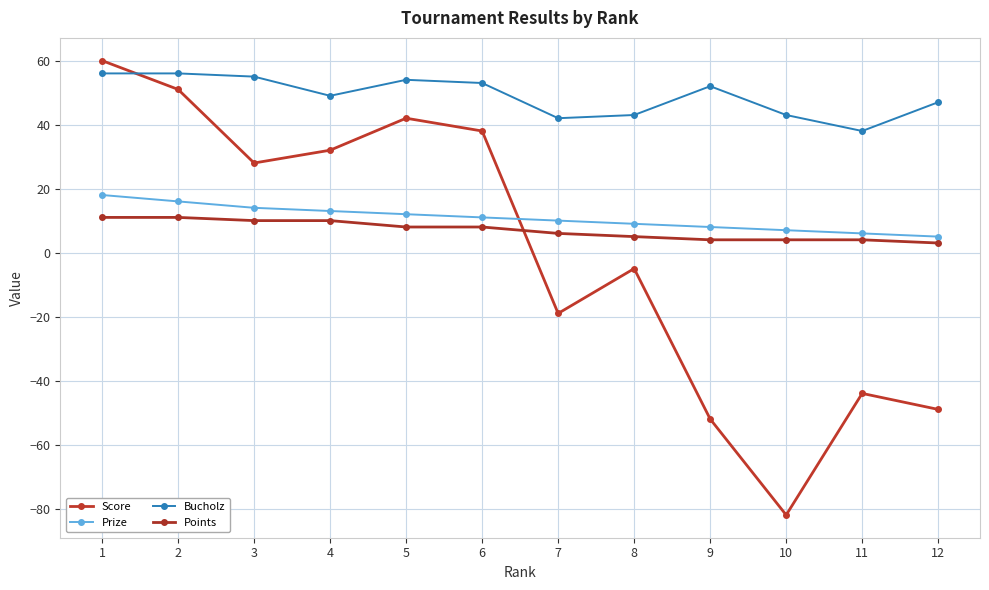

What is the difference between the maximum and minimum values in the Bucholz series?

18